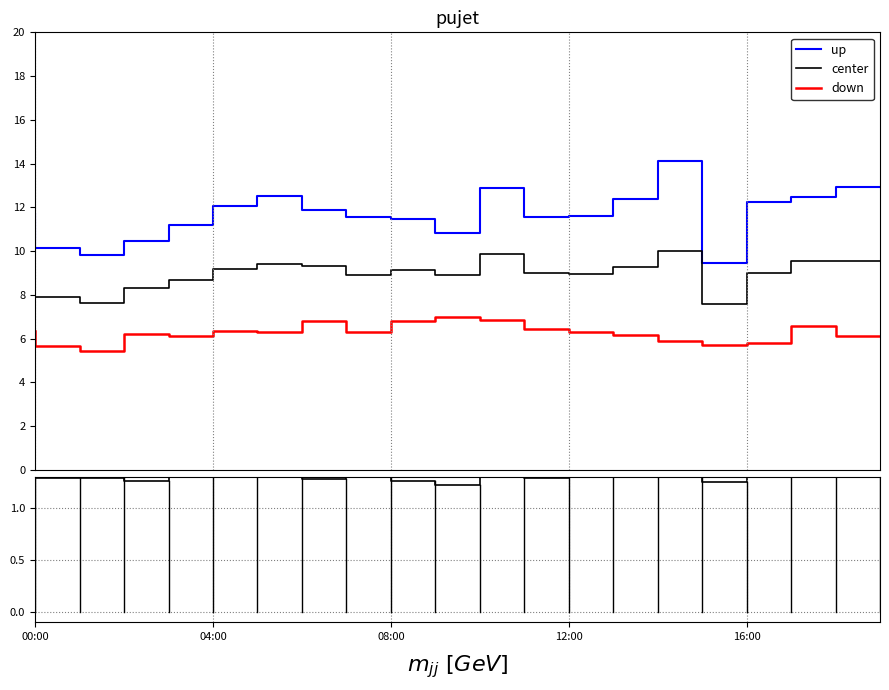

Which series has the largest range (max minus min)?

up